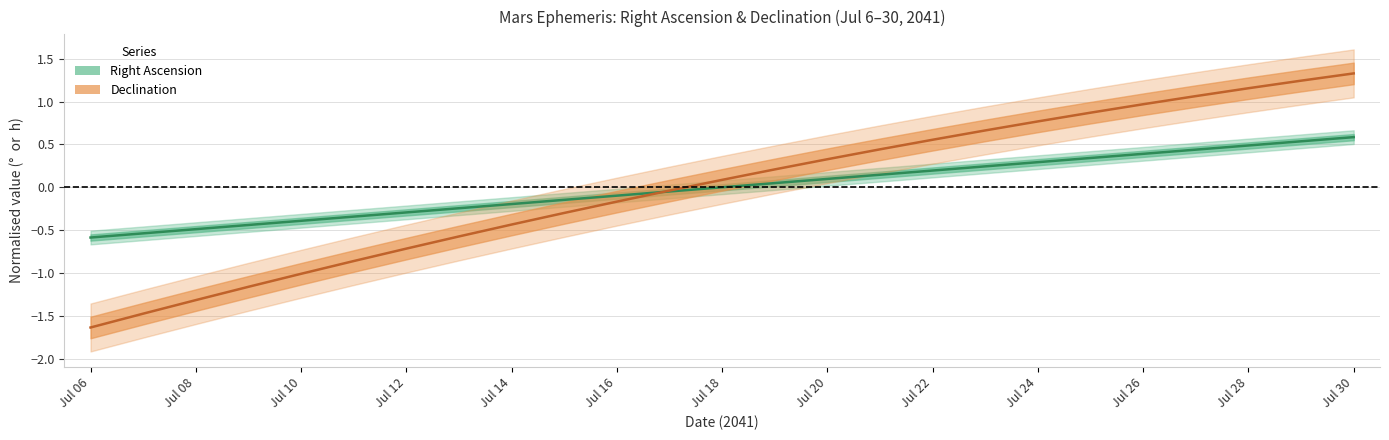

True or false: Right Ascension (normalised) has a value of -0.3 at Jul 14.

False